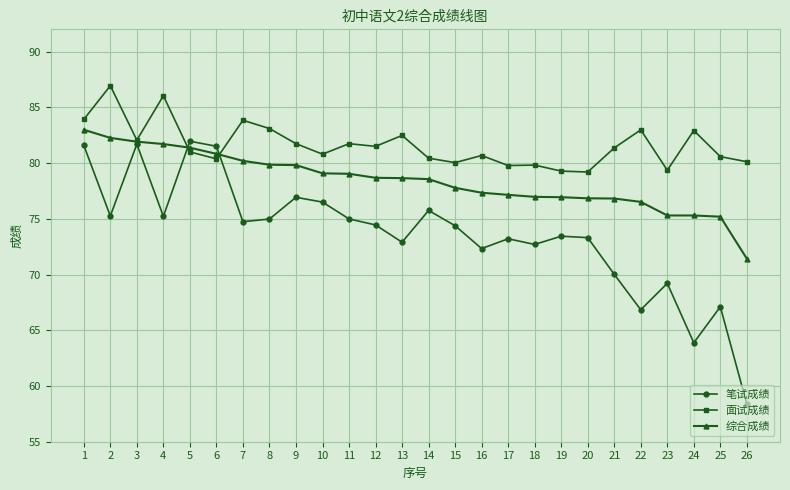

How many values in the 笔试成绩 series are below 74?

12